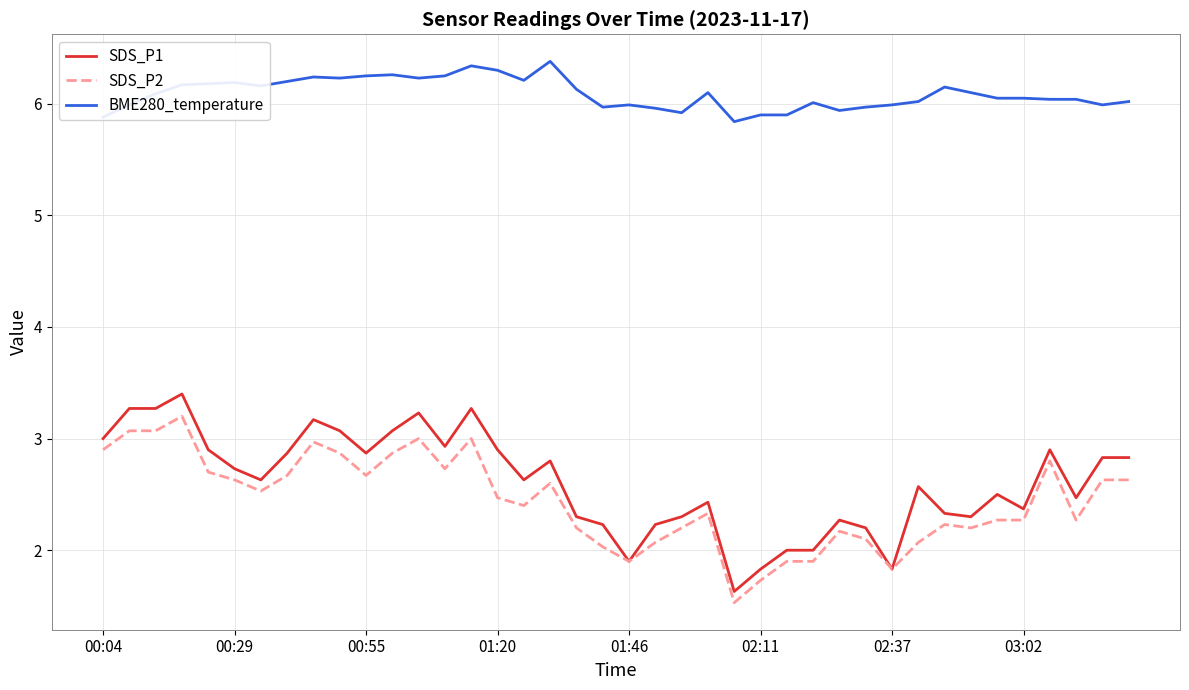

True or false: BME280_temperature and SDS_P1 intersect in this chart.

False